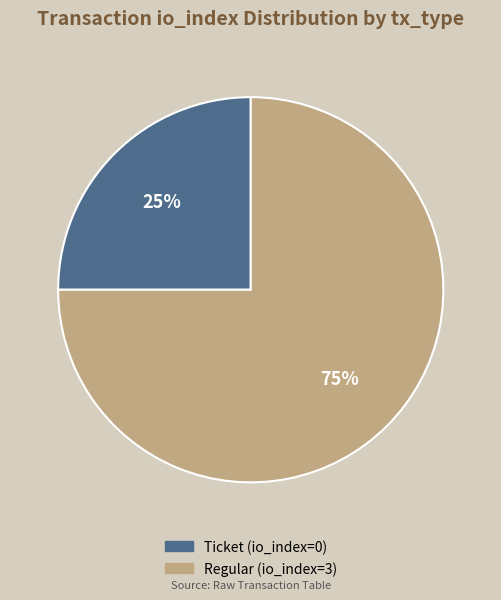

Is the sum of Ticket (io_index=0) and Regular (io_index=3) greater than half?

Yes